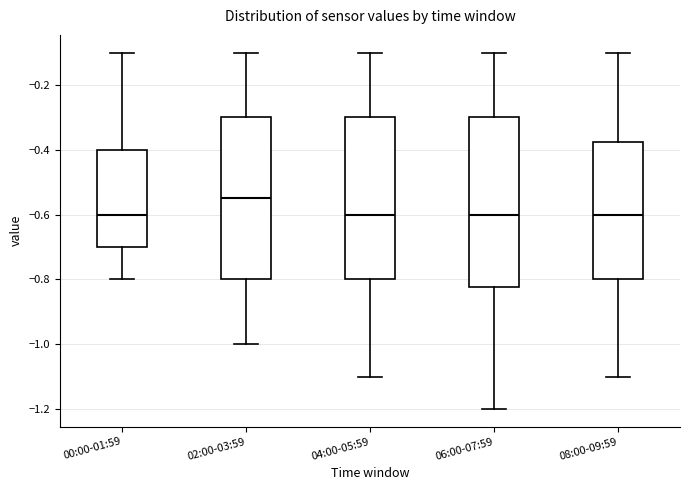

Where does the lower whisker of the box for 06:00-07:59 end on the y-axis? The values are not printed on the chart, so give them approximately, as read against the axis.

-1.20